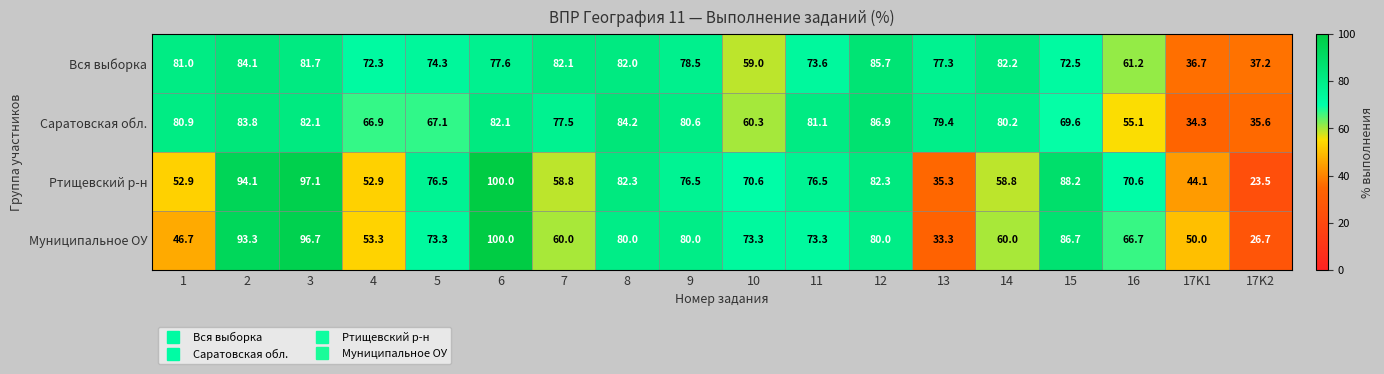

What value does the Вся выборка series have at 12?

85.7